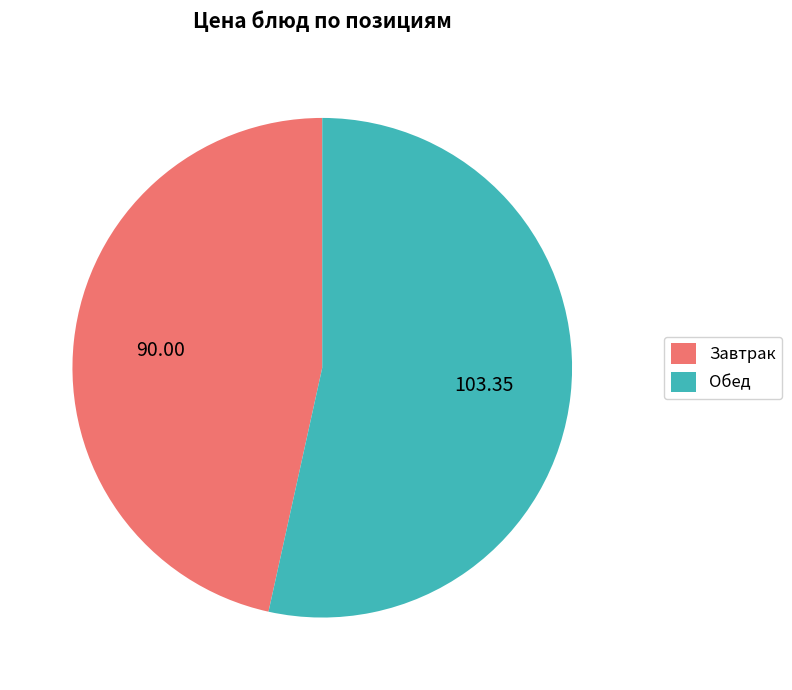

Which has a higher value, Завтрак or Обед?

Обед